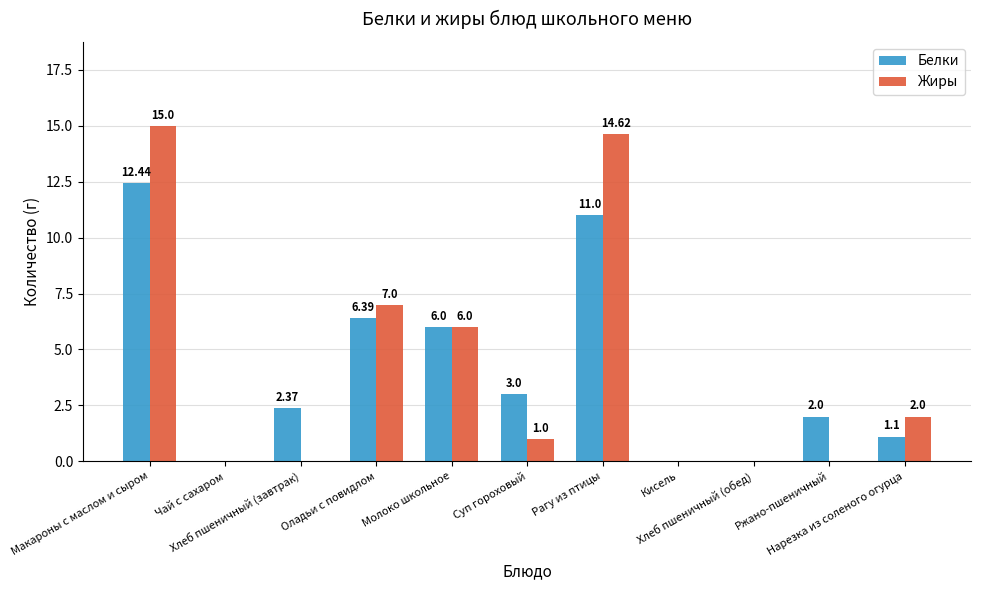

Which series has the largest total across all categories?

Жиры